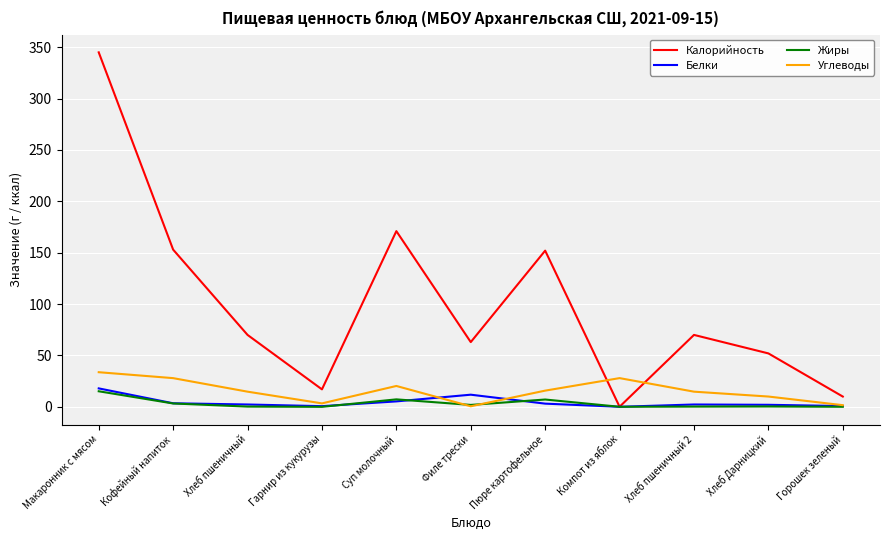

What is the maximum value for Жиры?

15.1